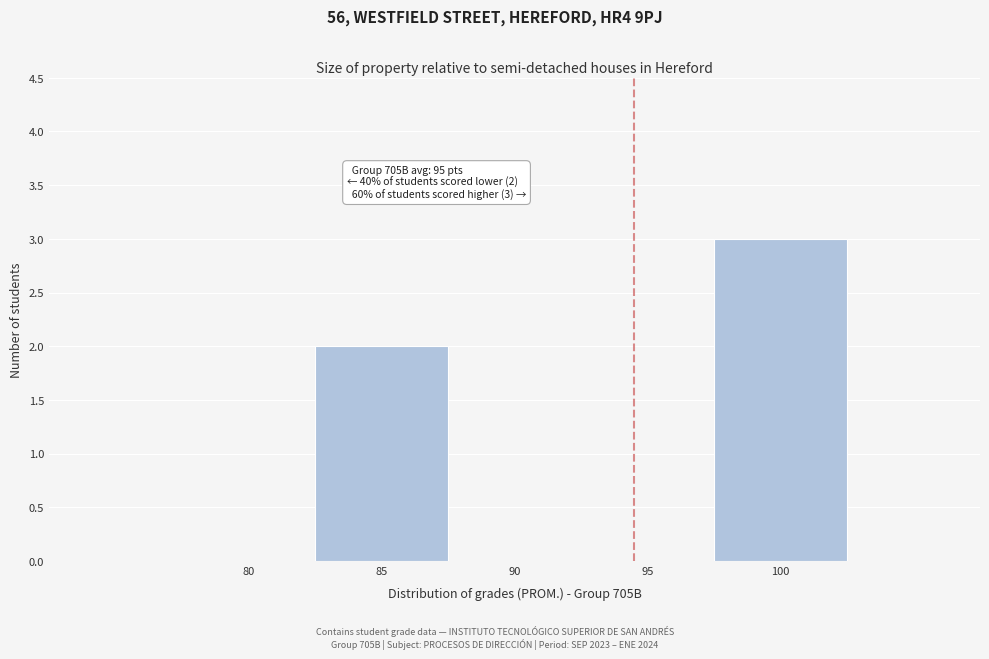

Reading left to right, what are all the values shown in this chart?

80=0	85=2	90=0	95=0	100=3